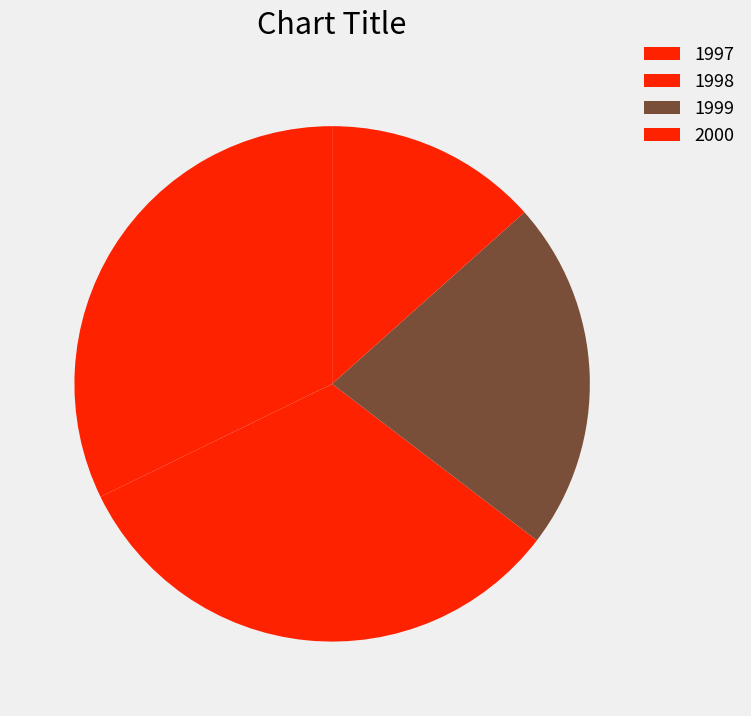

Rank the categories by value from lowest to highest.

1999, 1997, 2000, 1998